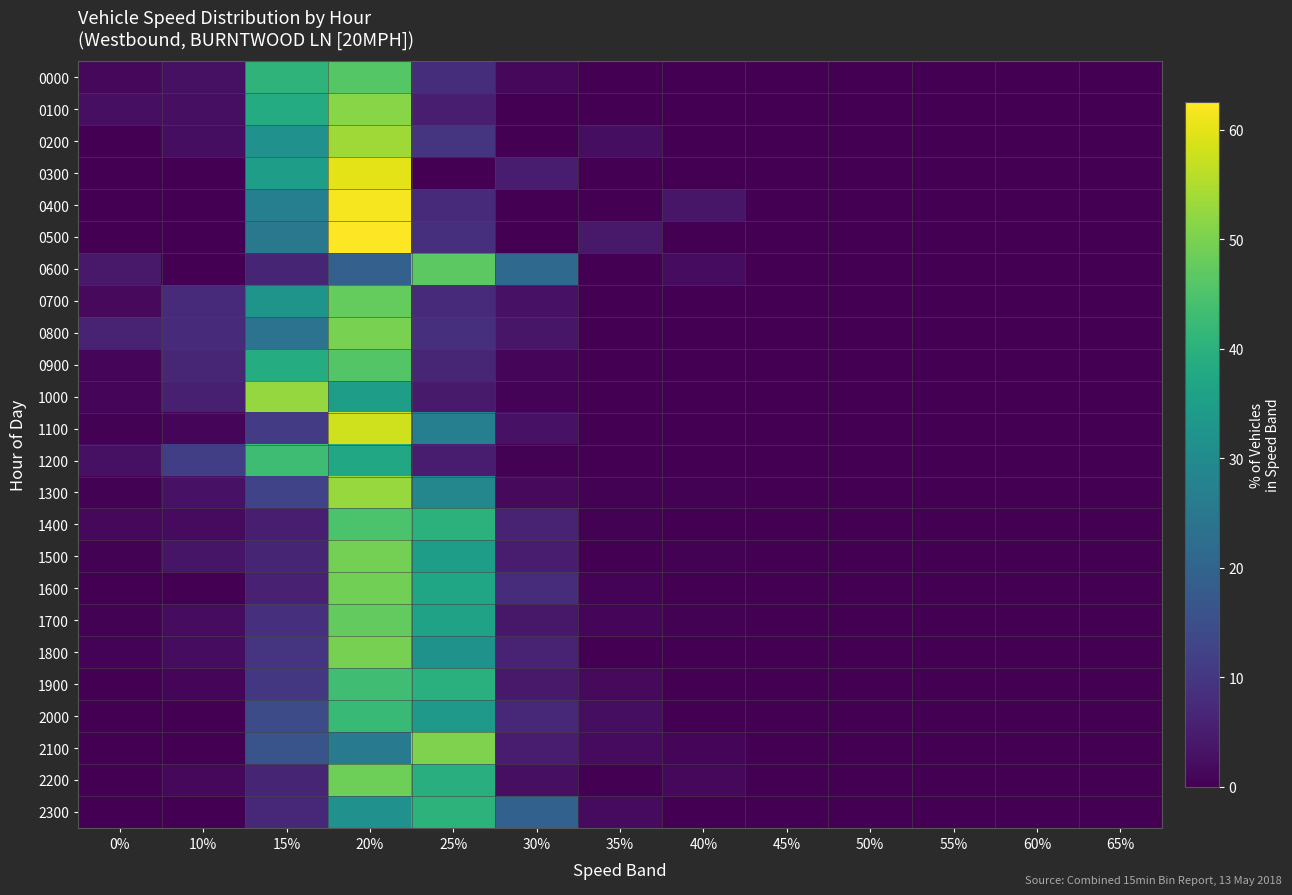

What is the difference between the highest and lowest values at 15%?

47.3